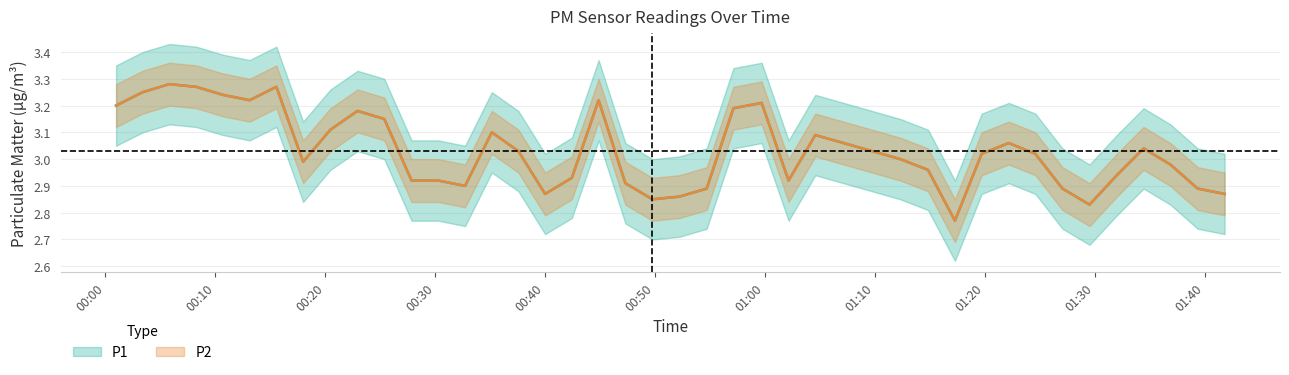

What is the value of the P2 point at the 21st from the left?

2.9